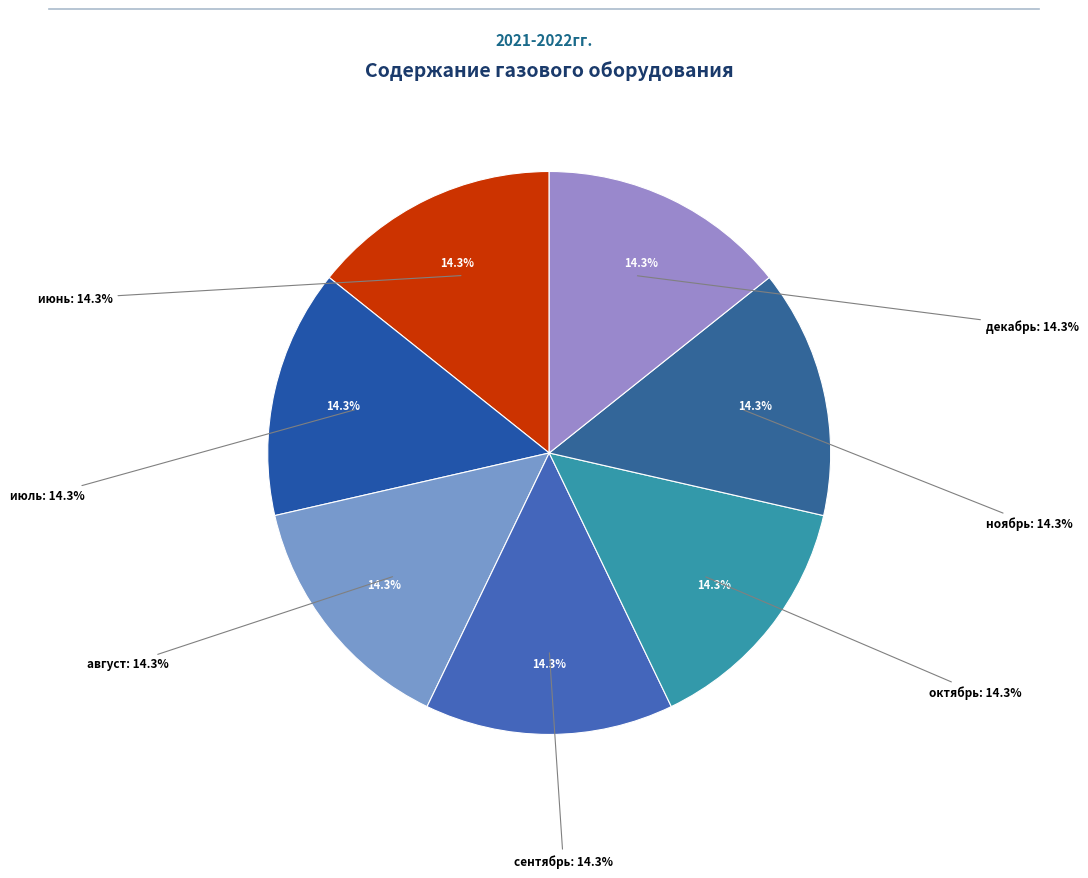

Between август and июнь, which is larger?

август